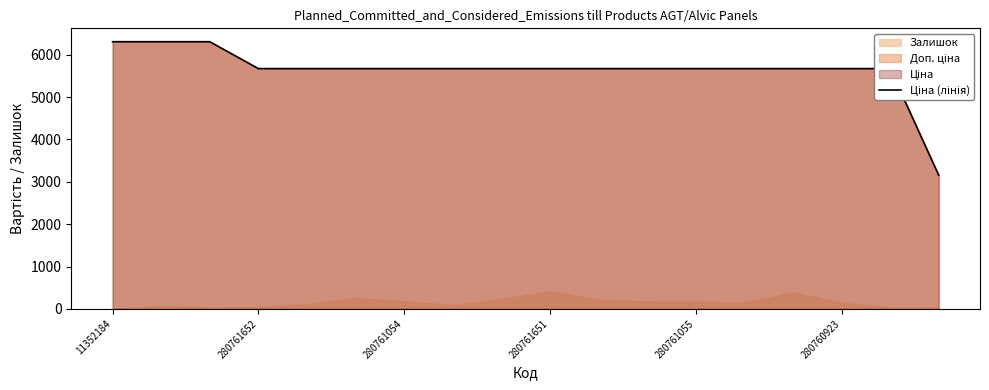

At which label does the data first exceed 5673?

11352184